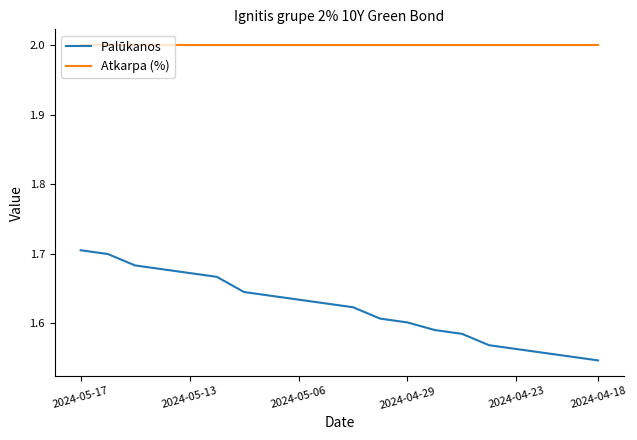

What is the maximum value shown in the chart?

2.0